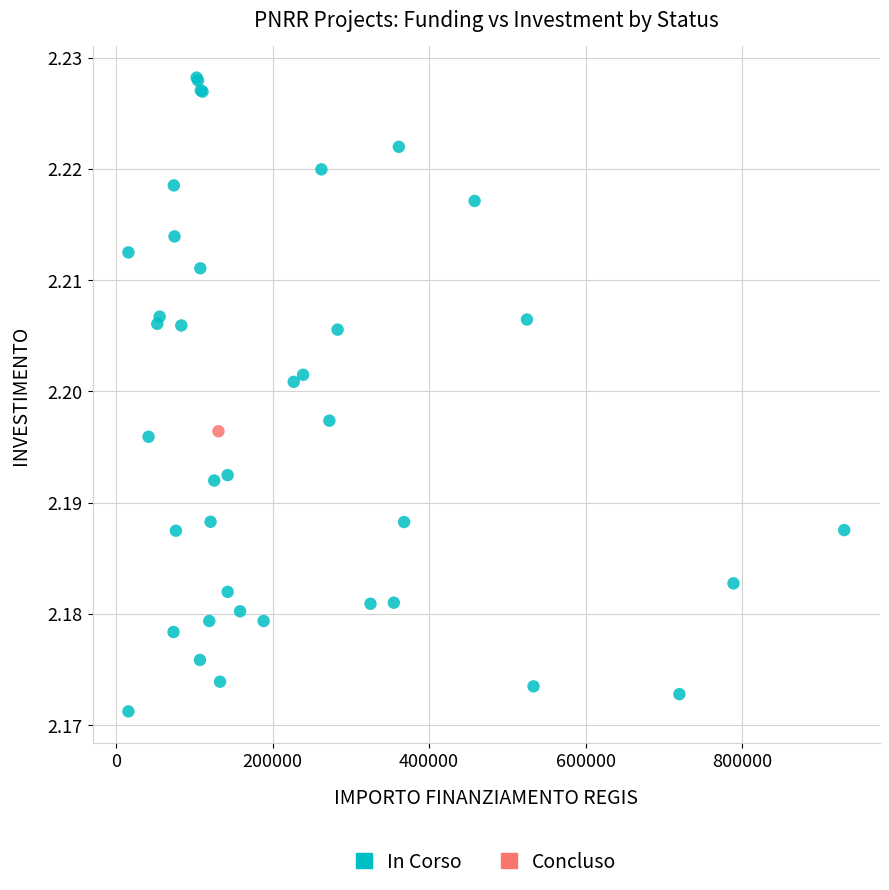

What are all the series names shown in the legend?

In Corso, Concluso